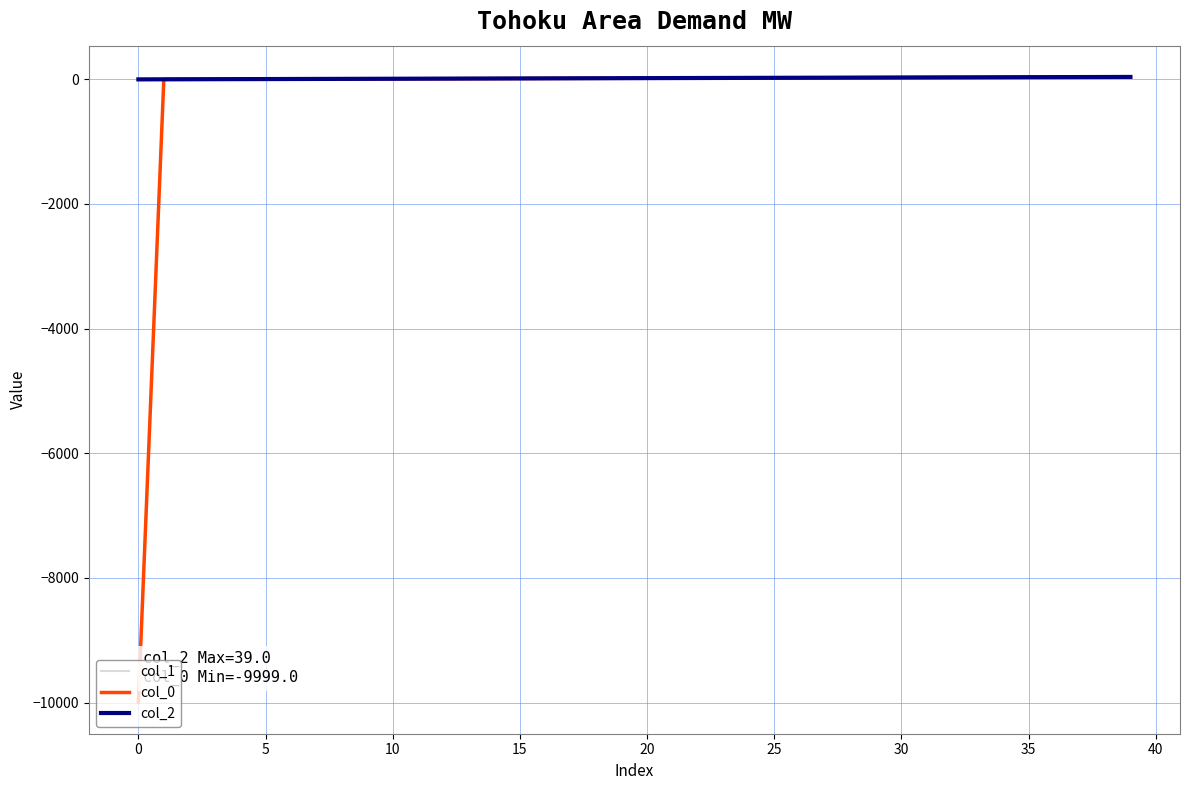

What is the minimum value shown in the chart?

-9999.0